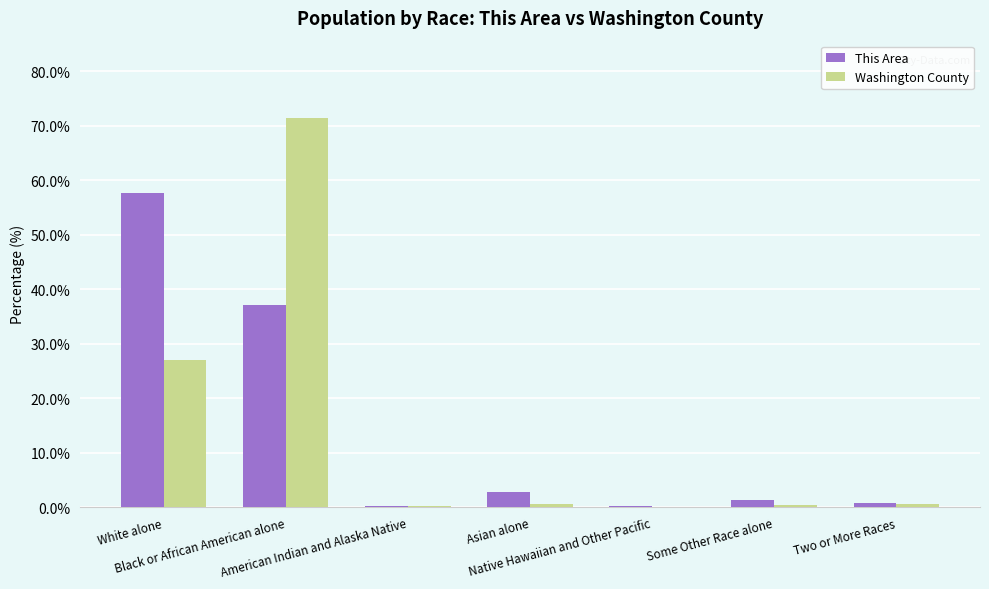

True or false: This Area has a value of 0.3 at American Indian and Alaska Native.

True